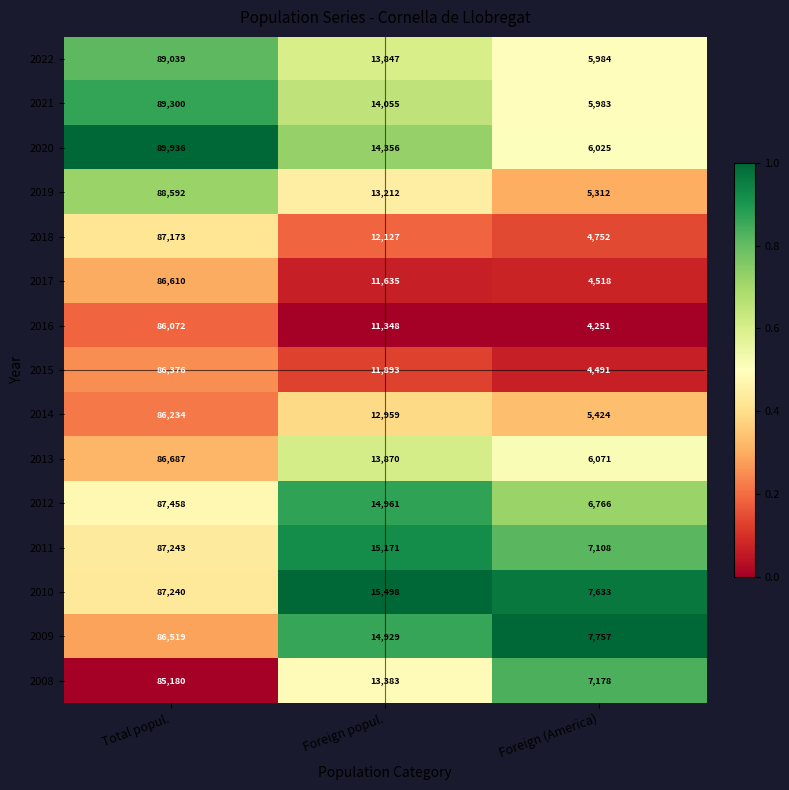

Which series has the widest spread of values?

2020